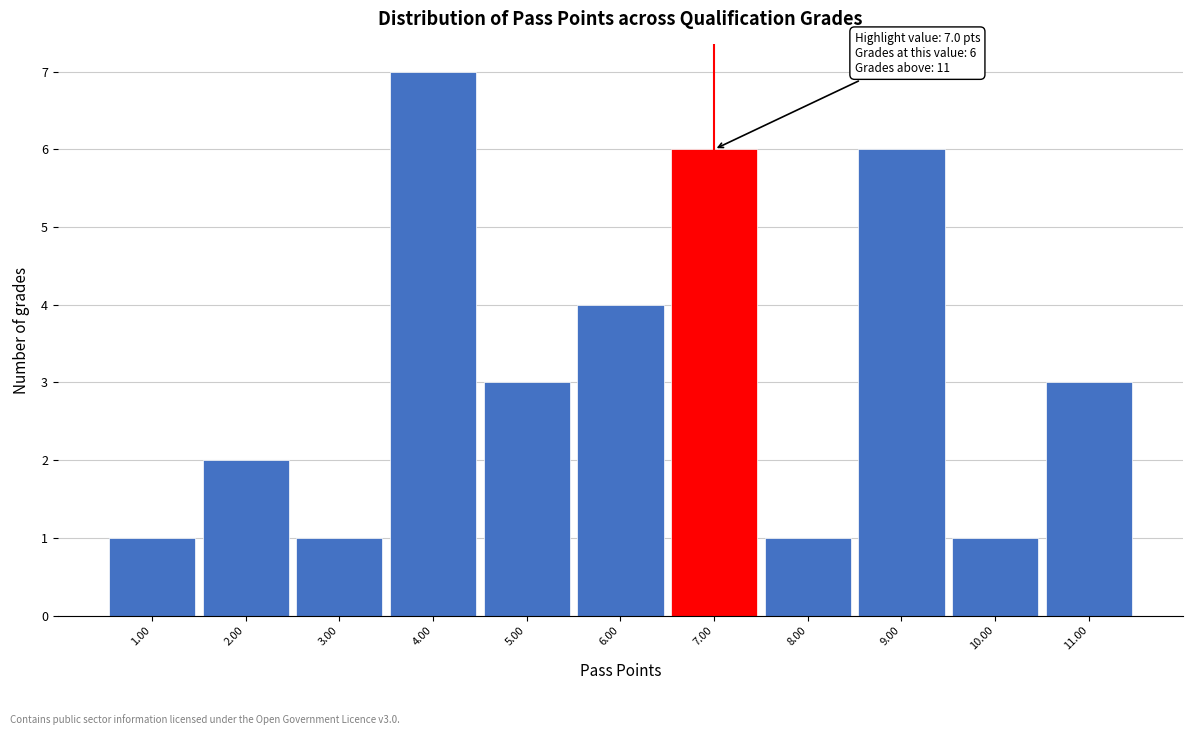

Over which range of the x-axis is the bar tallest?

3.5 to 4.5